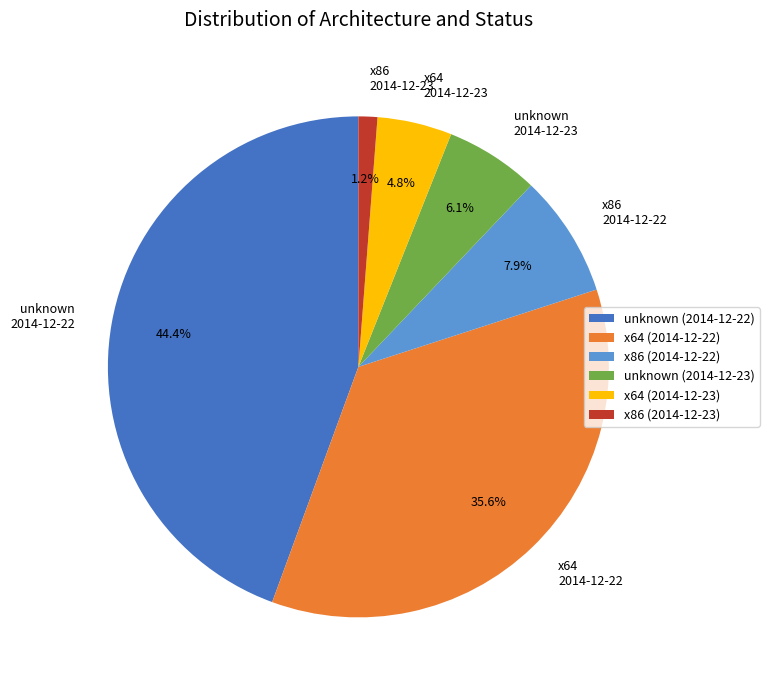

Is there any slice that represents more than half of the pie?

No